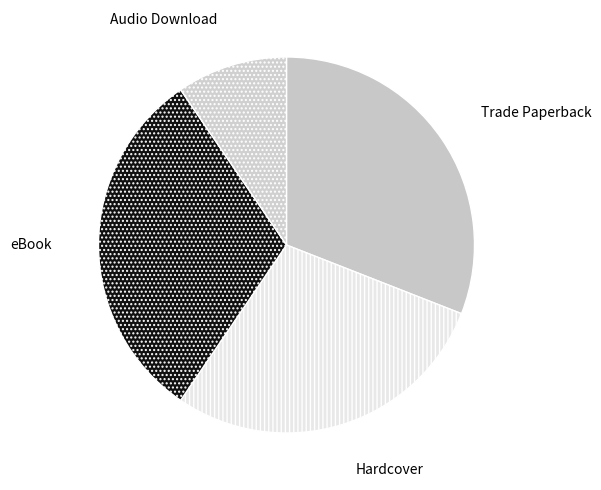

Which slice is the smallest?

Audio Download